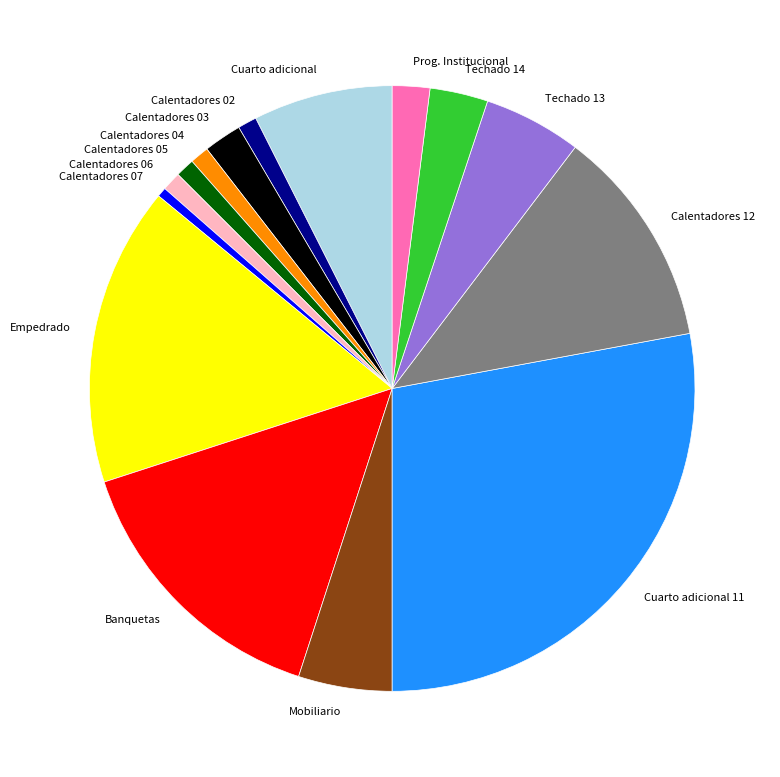

What is the ratio of the value at Calentadores 03 to the value at Techado 14?

0.7